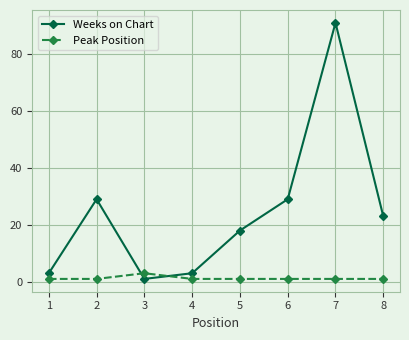

At which category does Weeks on Chart reach its first local valley?

3